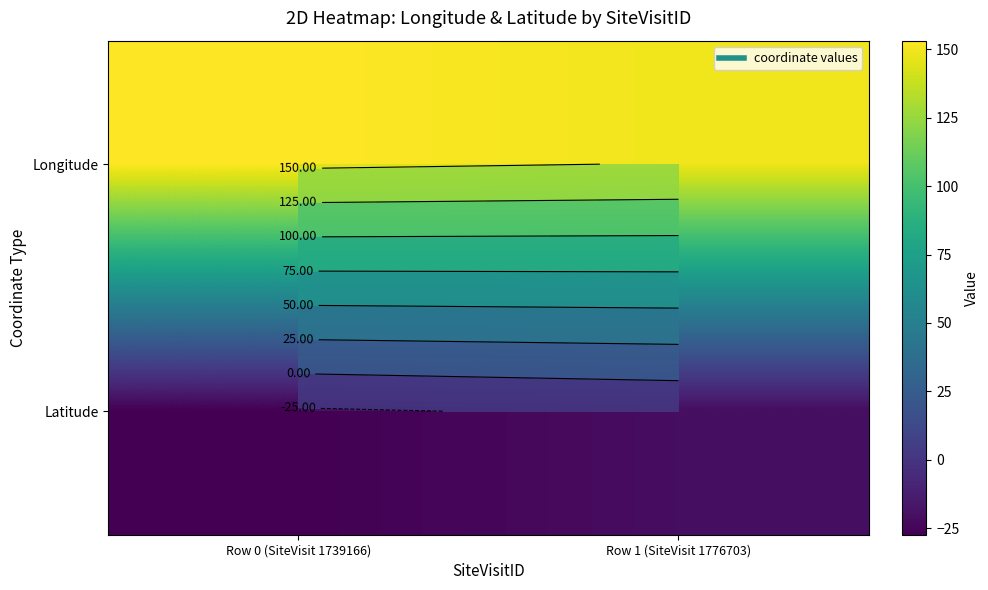

At which label does Longitude first exceed 153?

Row 0 (SiteVisit 1739166)